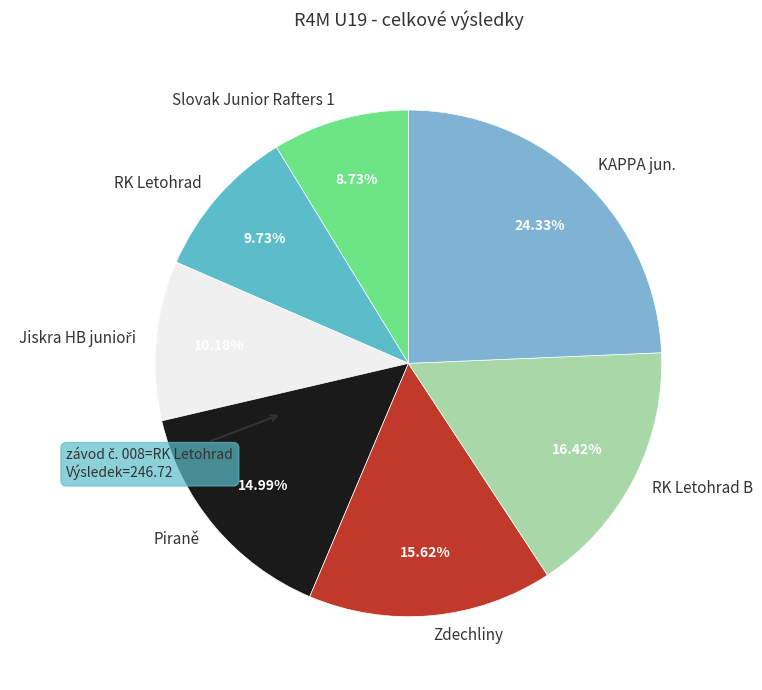

How many segments does this pie chart have?

7